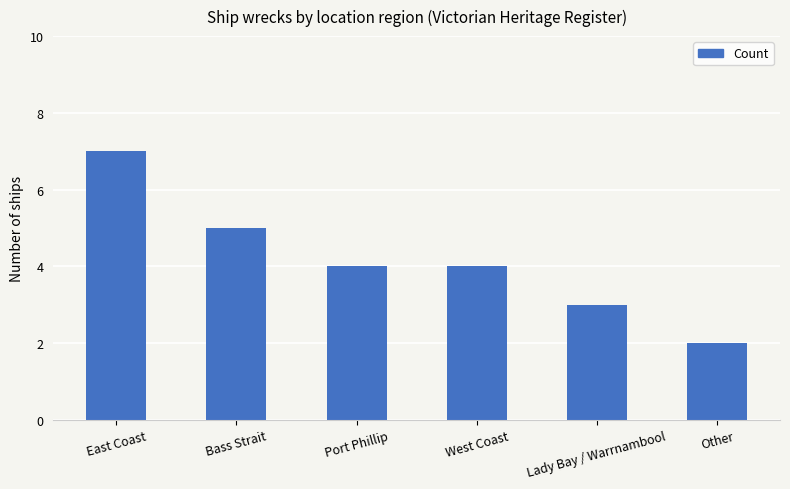

Are the bars horizontal?

No